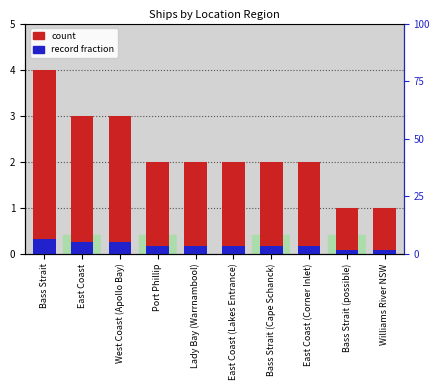

Which series has the largest total across all categories?

count